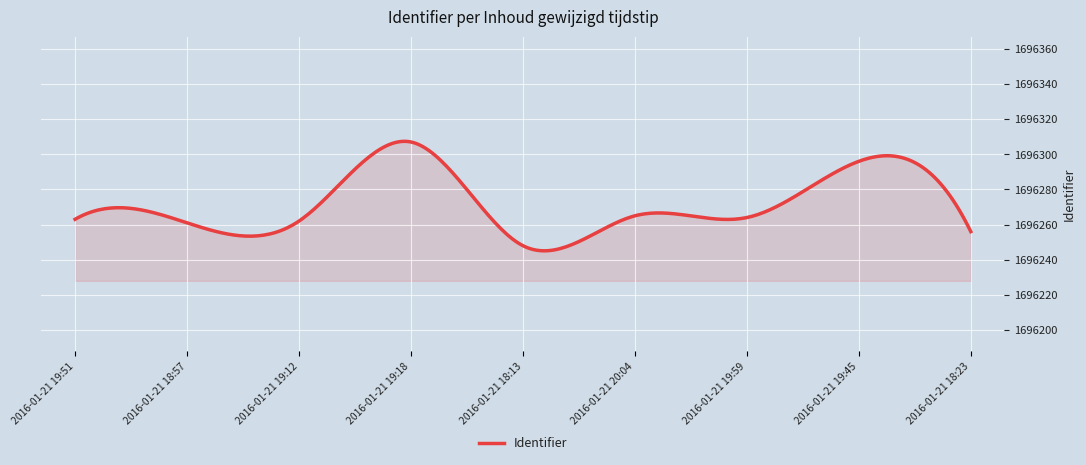

How many categories are shown in the chart?

300